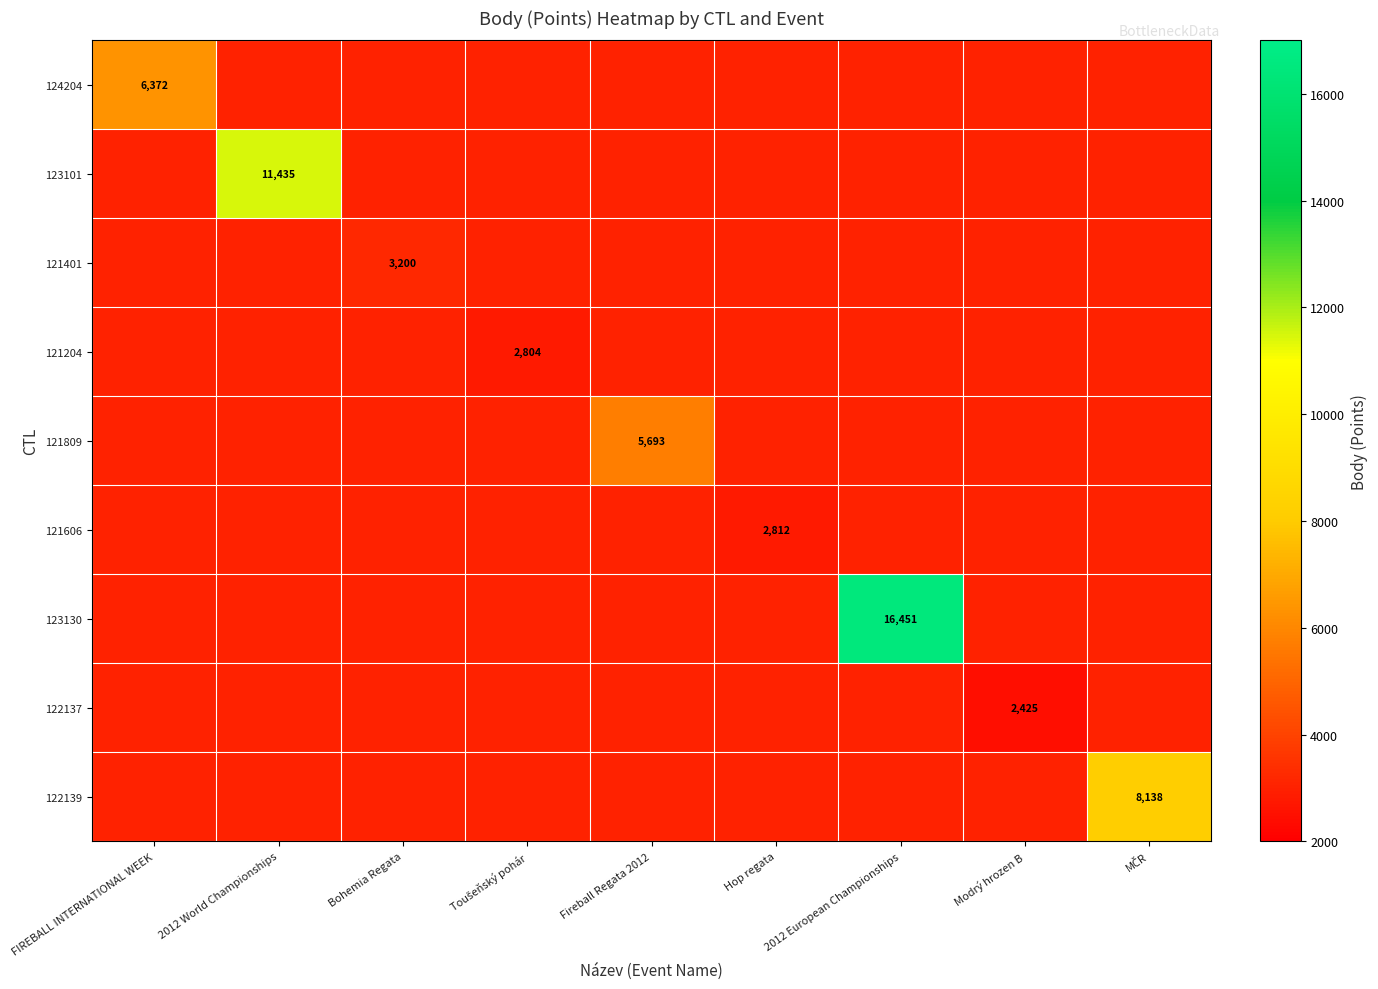

Is it true that 123101 equals 15255 at 2012 World Championships?

False